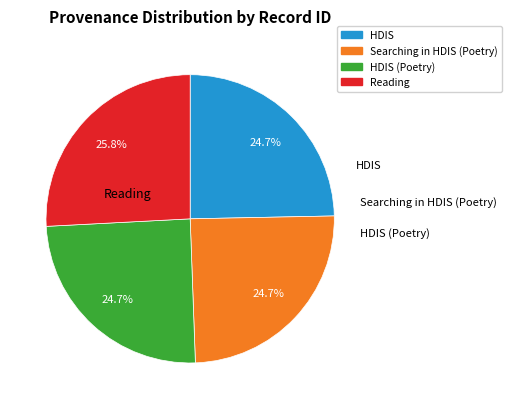

What is the ratio of the value at Searching in HDIS (Poetry) to the value at HDIS (Poetry)?

1.0